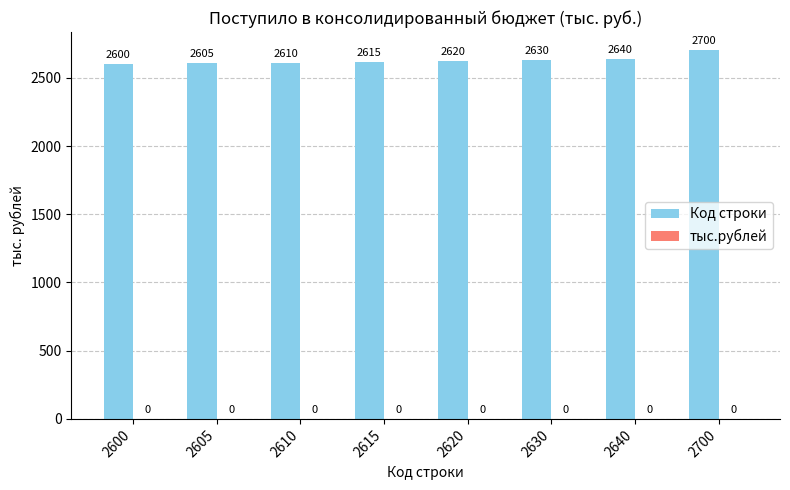

Reading left to right, list all the values displayed in this chart.

2600=2600	2605=2605	2610=2610	2615=2615	2620=2620	2630=2630	2640=2640	2700=2700